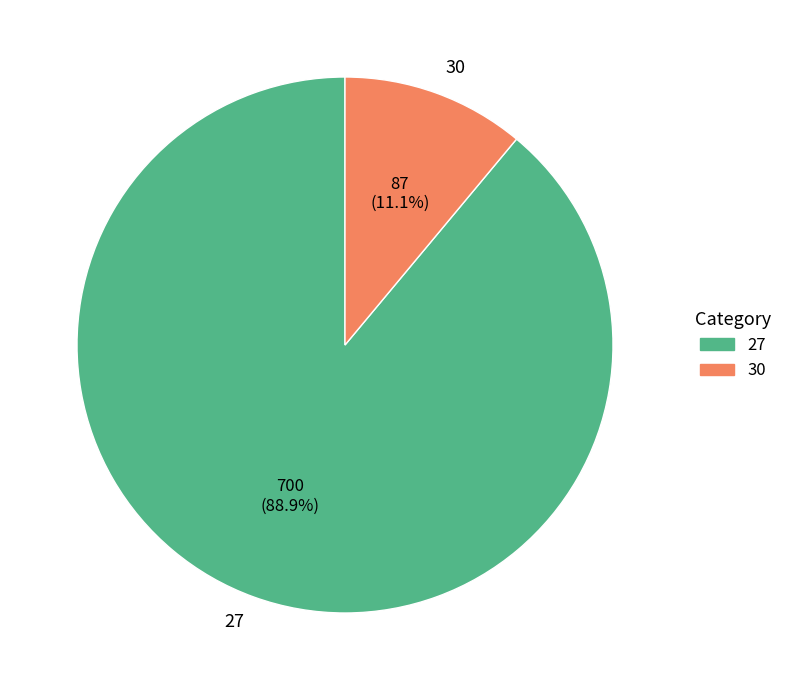

Count the number of slices in the pie.

2